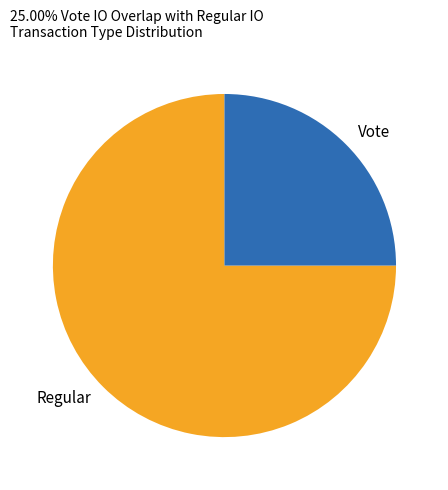

Does Regular represent more than half of the total?

Yes